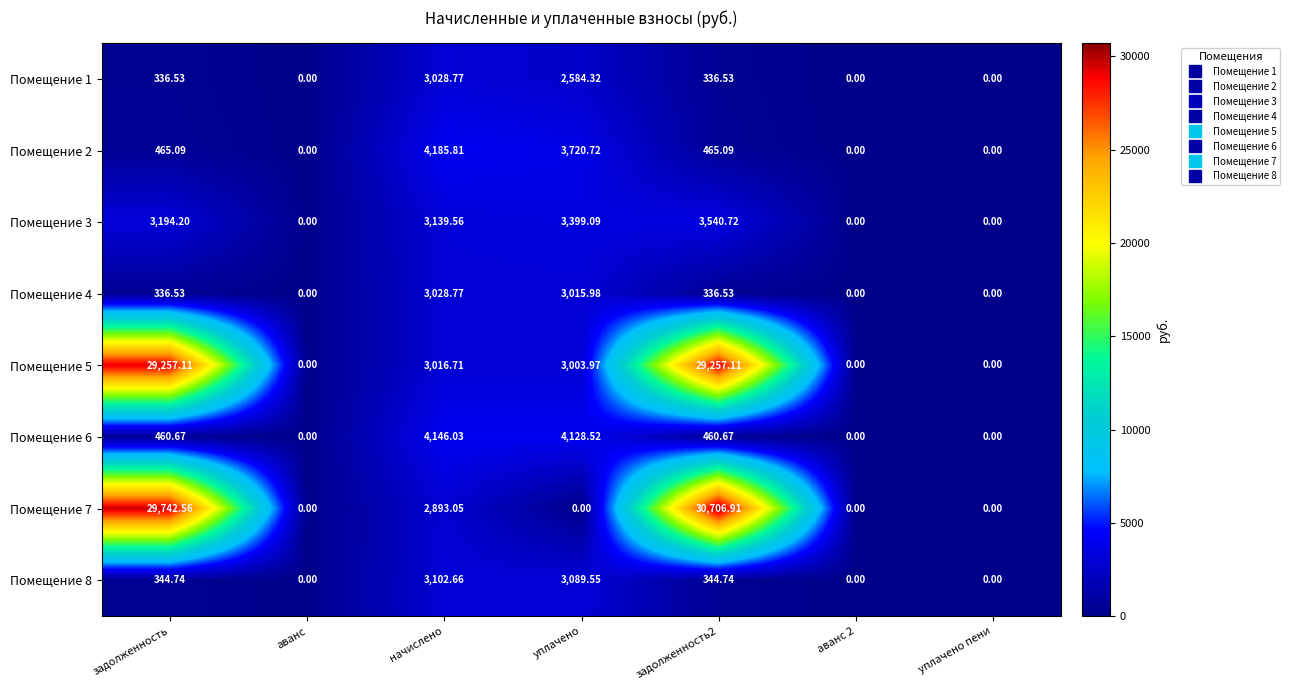

Is the value of Помещение 4 at уплачено greater than the value of Помещение 8 at аванс 2?

Yes